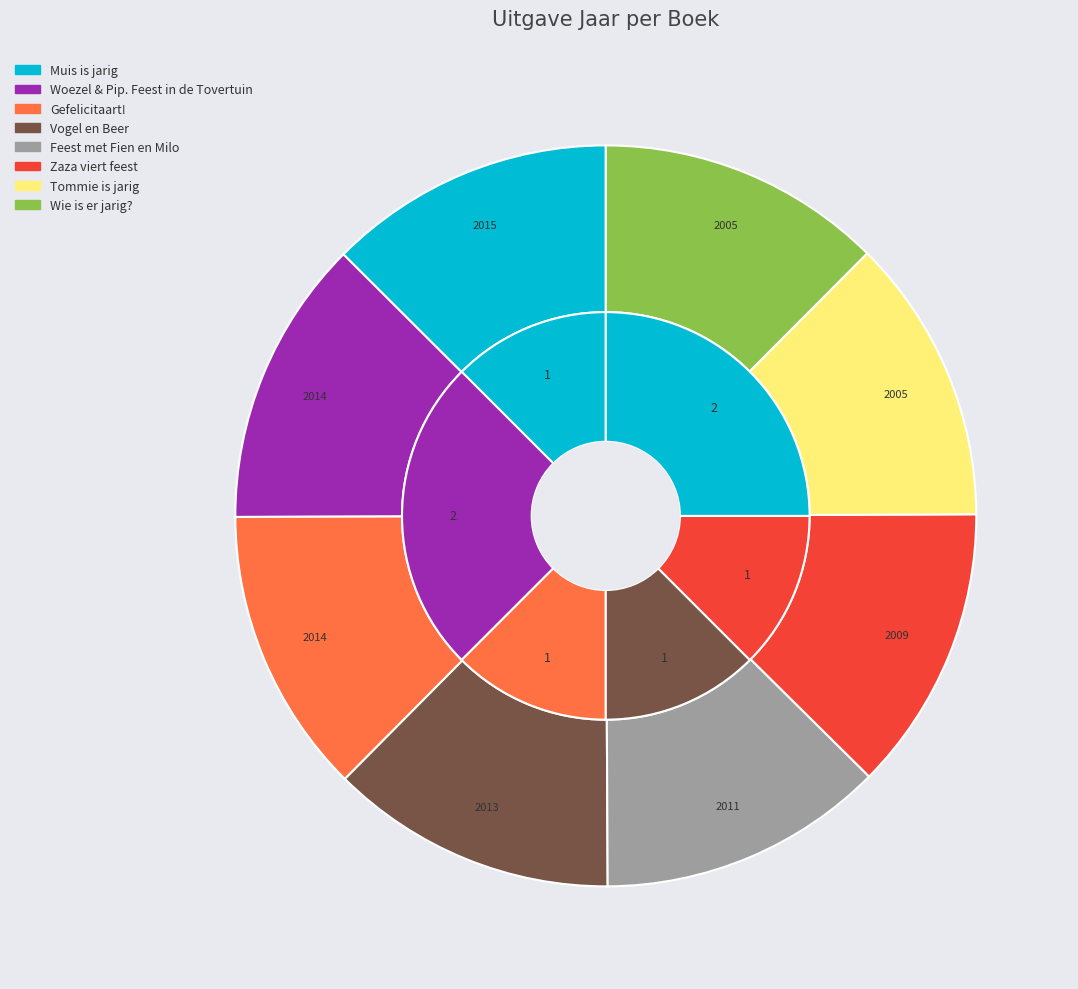

Rank the categories by value from highest to lowest.

Muis is jarig, Woezel & Pip. Feest in de Tovertuin, Gefelicitaart!, Vogel en Beer, Feest met Fien en Milo, Zaza viert feest, Tommie is jarig, Wie is er jarig?